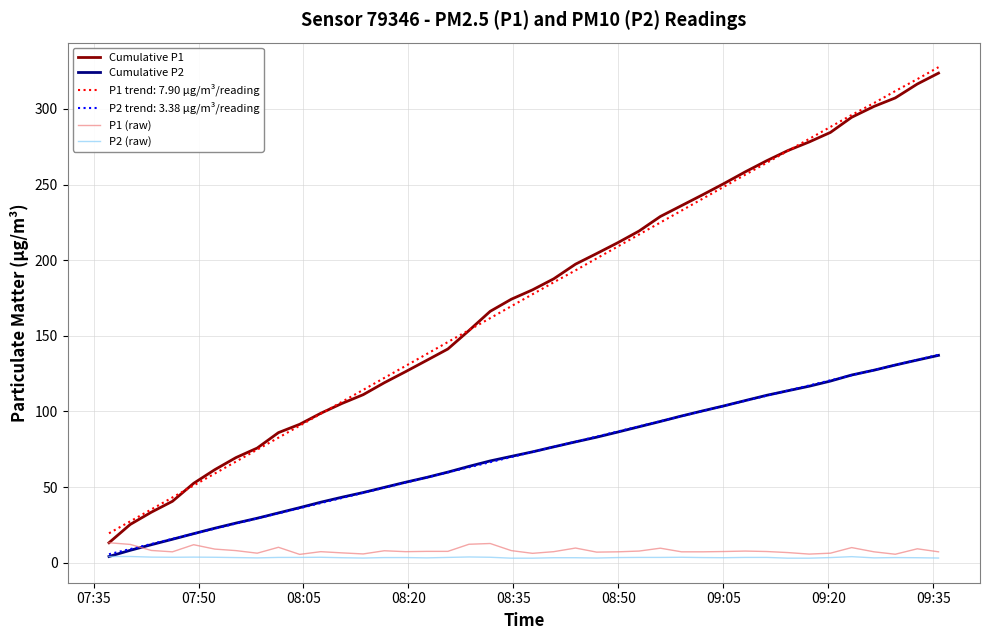

True or false: P1 trend: 7.90 µg/m³/reading and Cumulative P2 cross at least once.

False